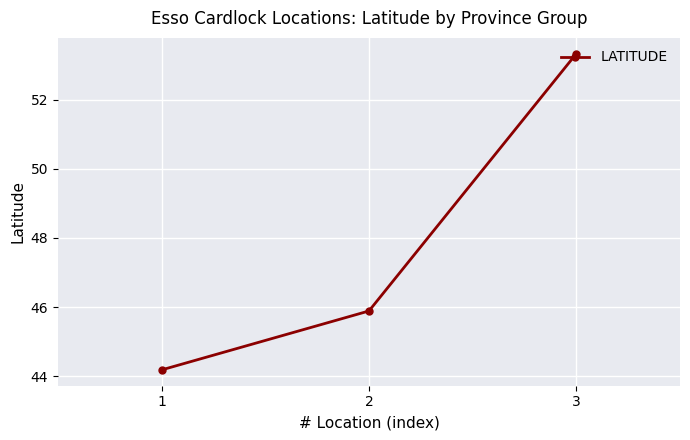

Where is the data nearest to the value 48?

2